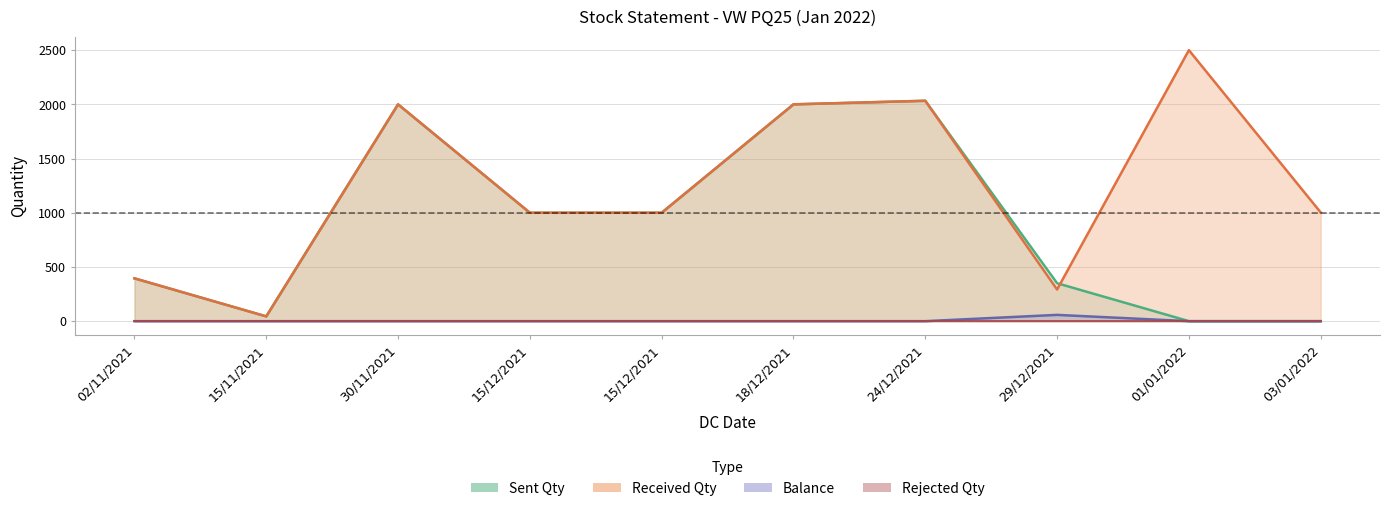

Which label corresponds to the smallest value in the chart?

01/01/2022